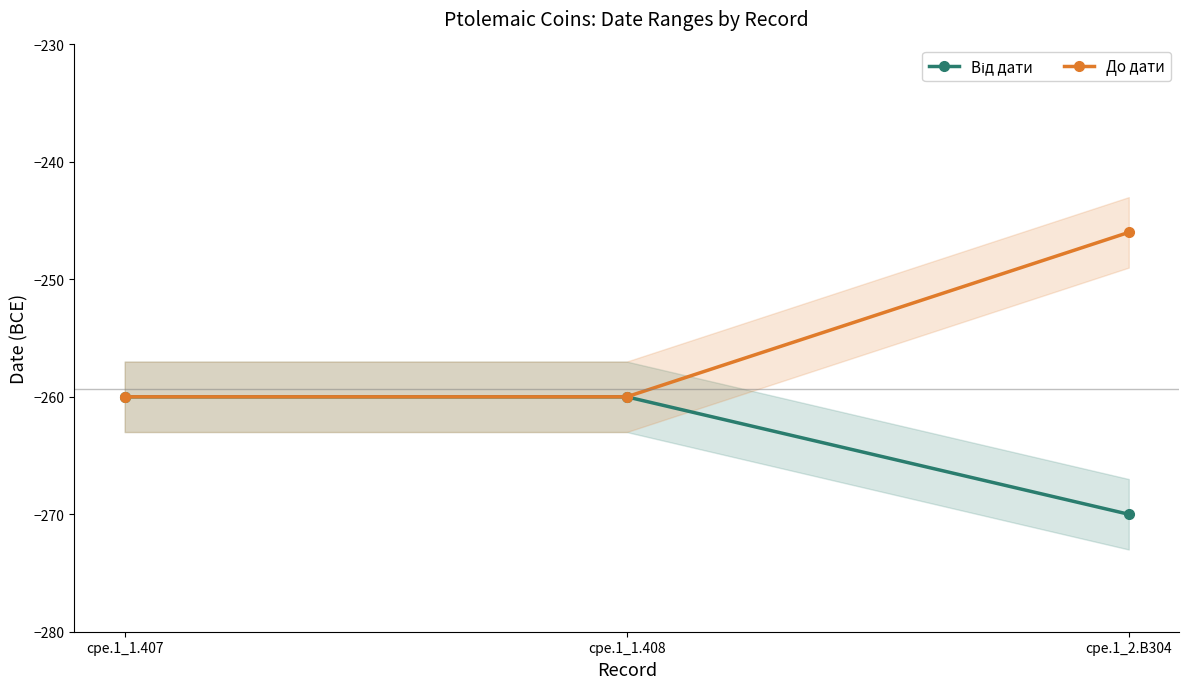

Rank the series at cpe.1_2.B304 from lowest to highest value.

Від дати, До дати